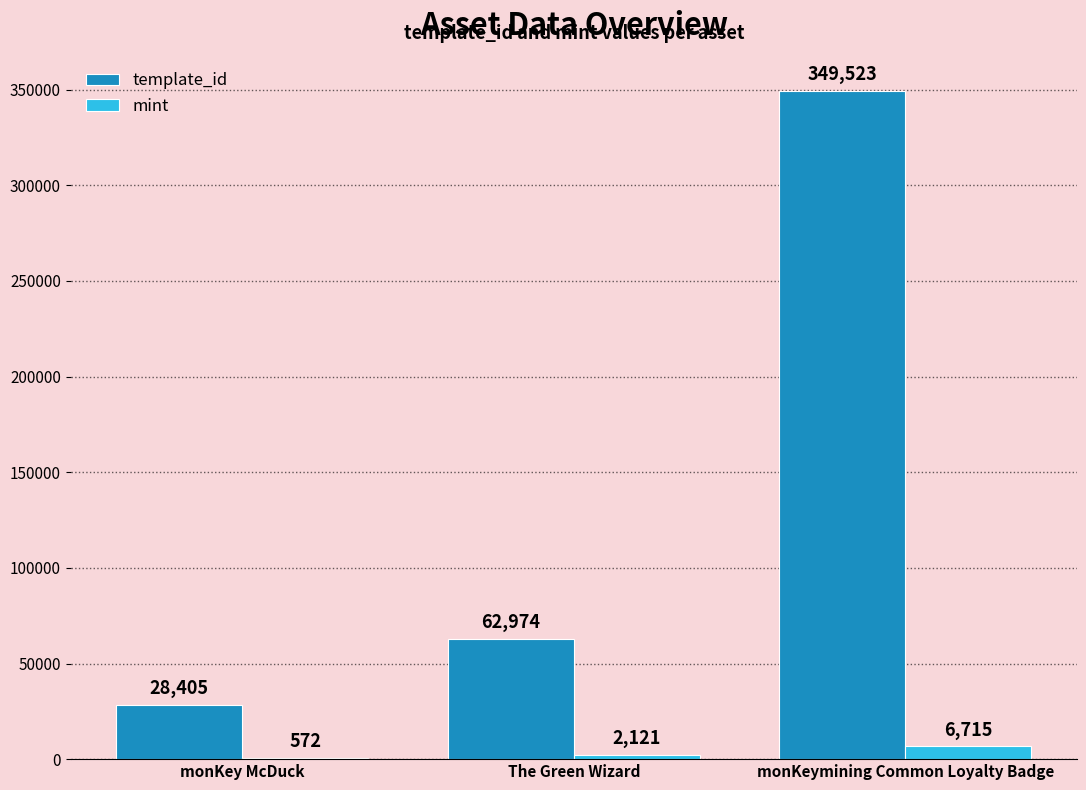

At which label is mint closest to 3643?

The Green Wizard